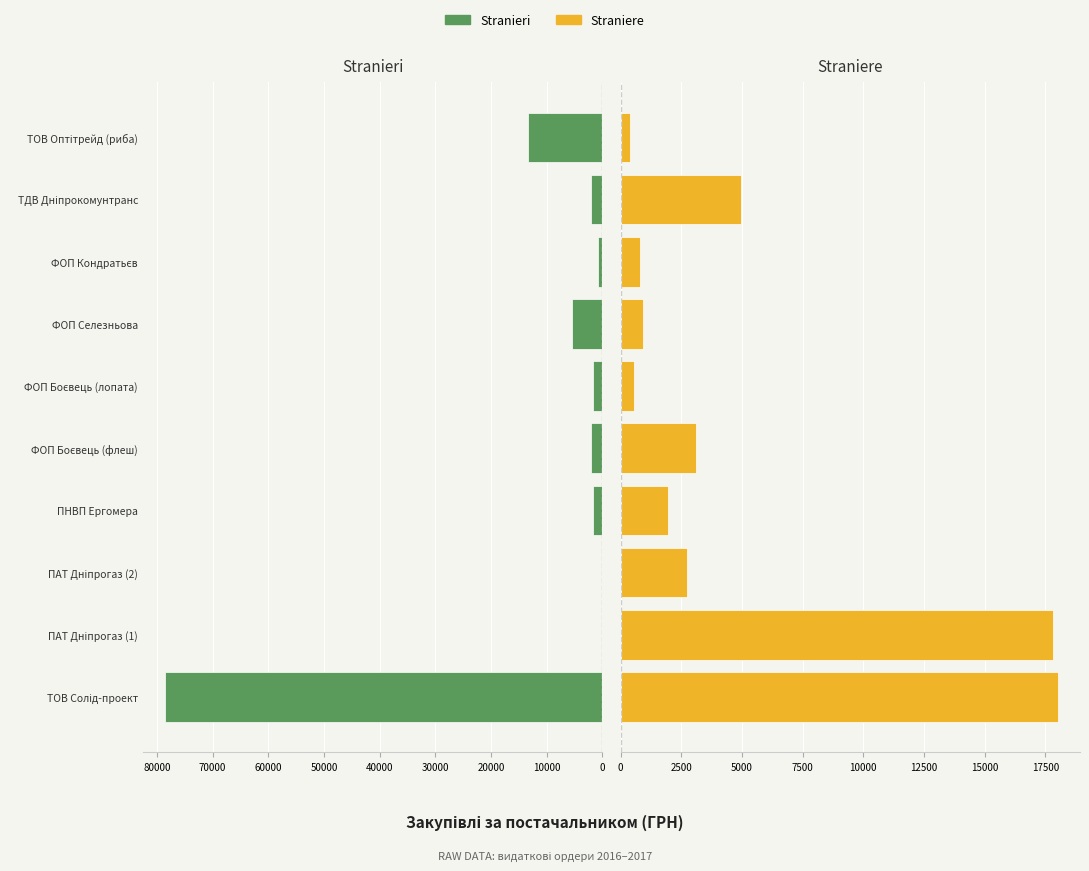

How many bars are there in each group?

2